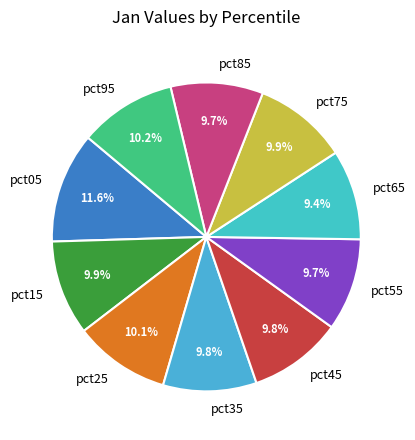

How many slices are in this pie chart?

10